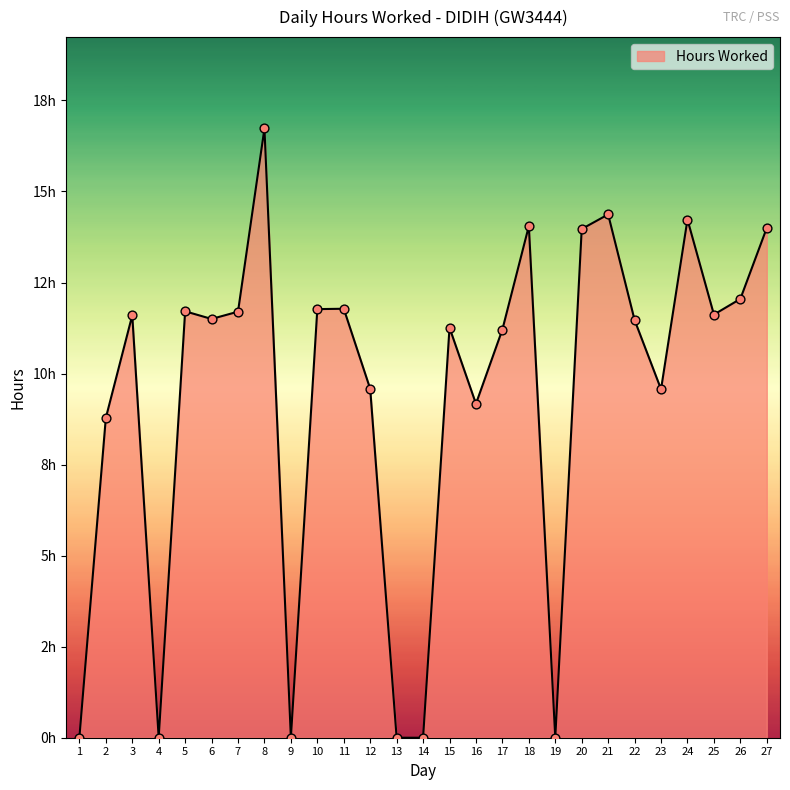

Between 6 and 20, which is larger?

20